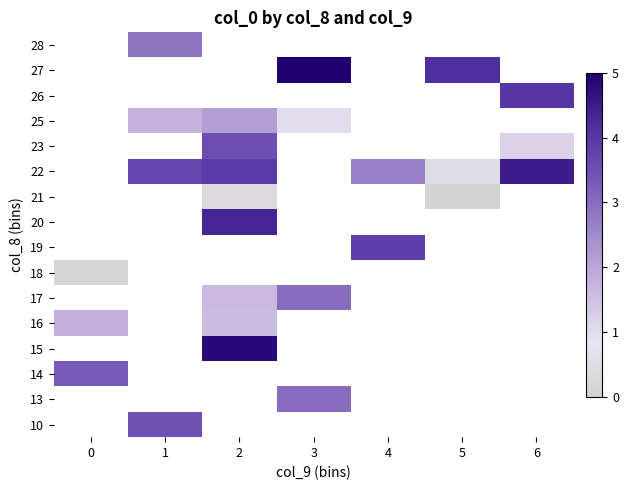

How many categories are shown in the chart?

7